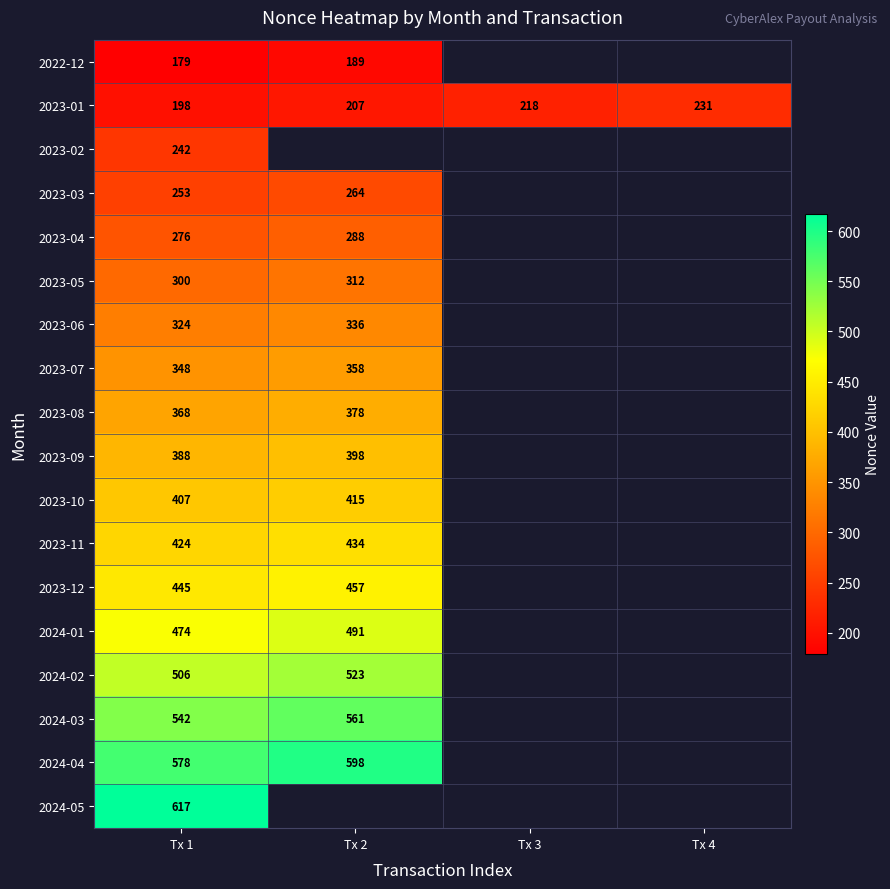

Is it true that 2024-05 equals 382 at Tx 1?

False